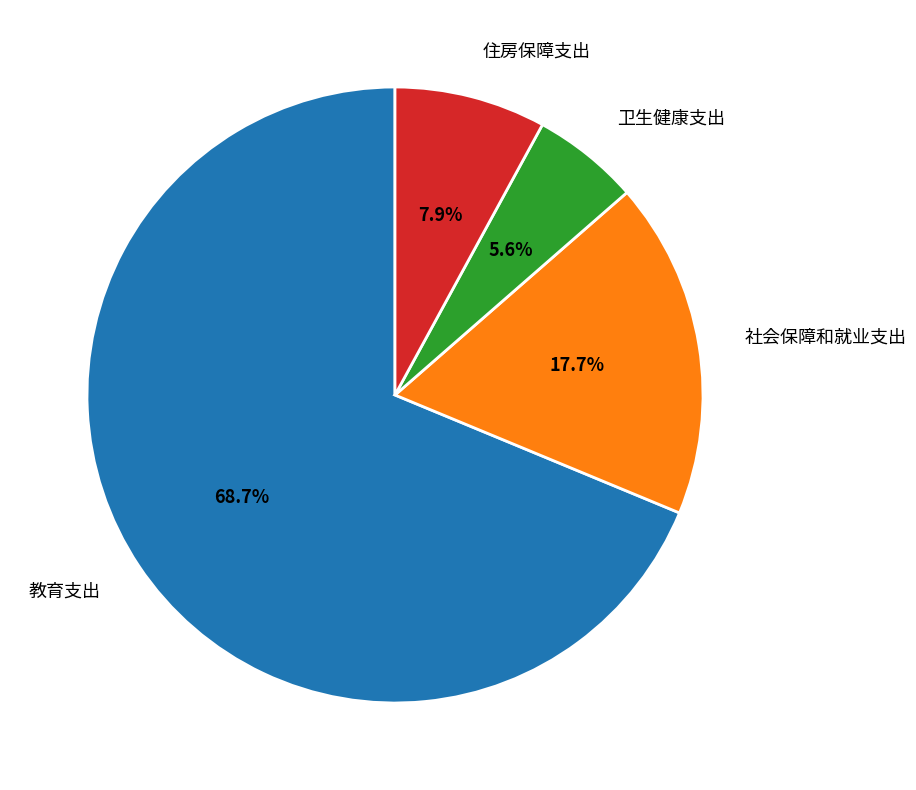

The 住房保障支出 slice represents 1% of the pie. True or false?

False